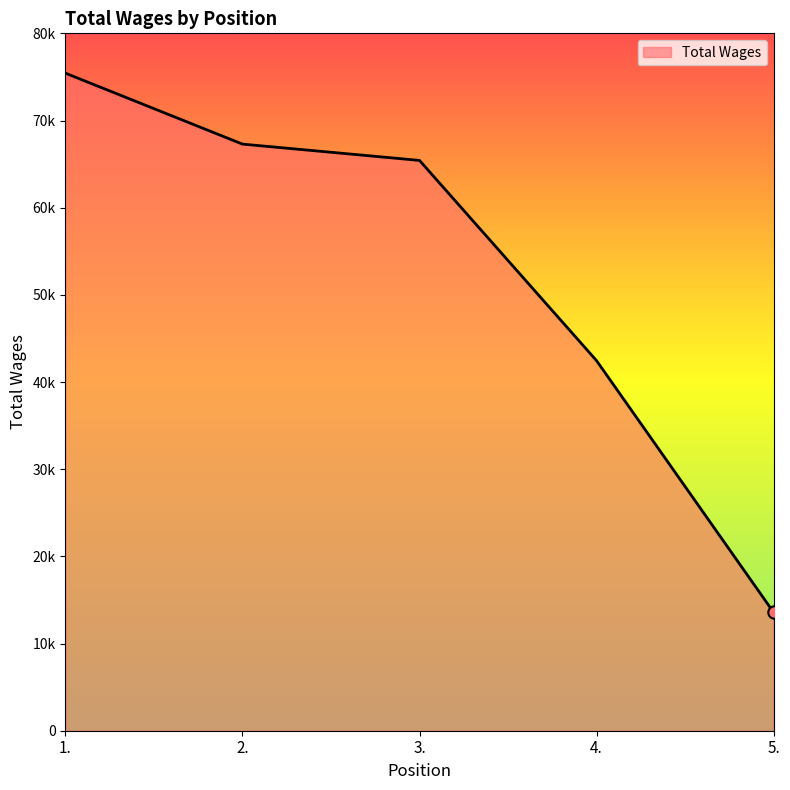

What is the ratio of the value at 2. to the value at 1.?

0.9